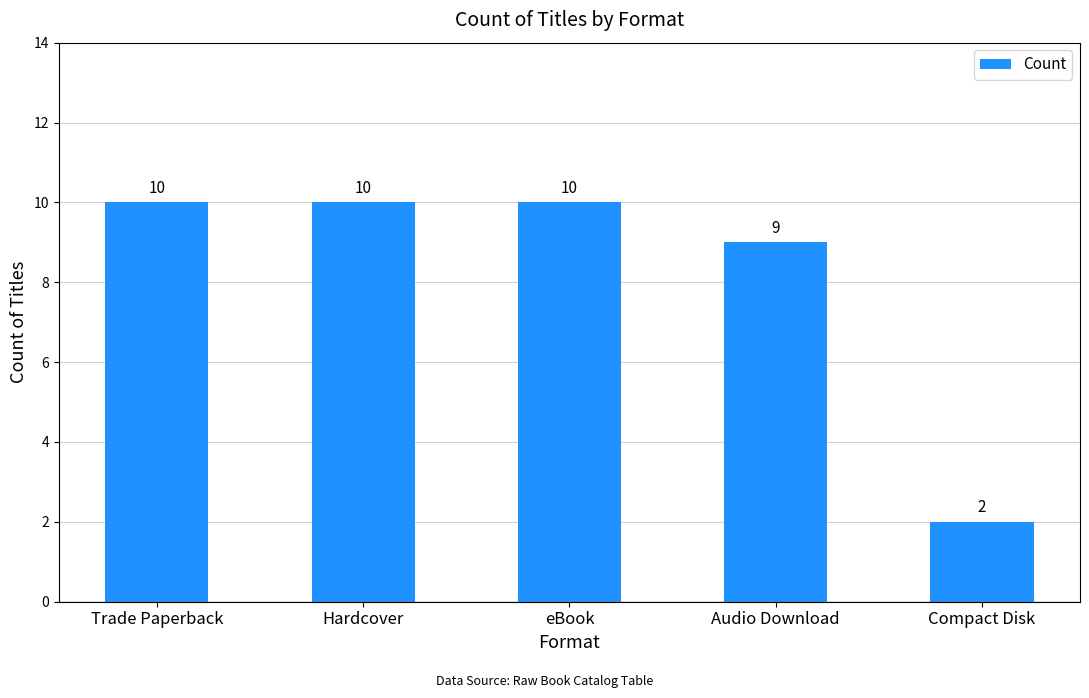

True or false: the data shows 5 at Trade Paperback.

False